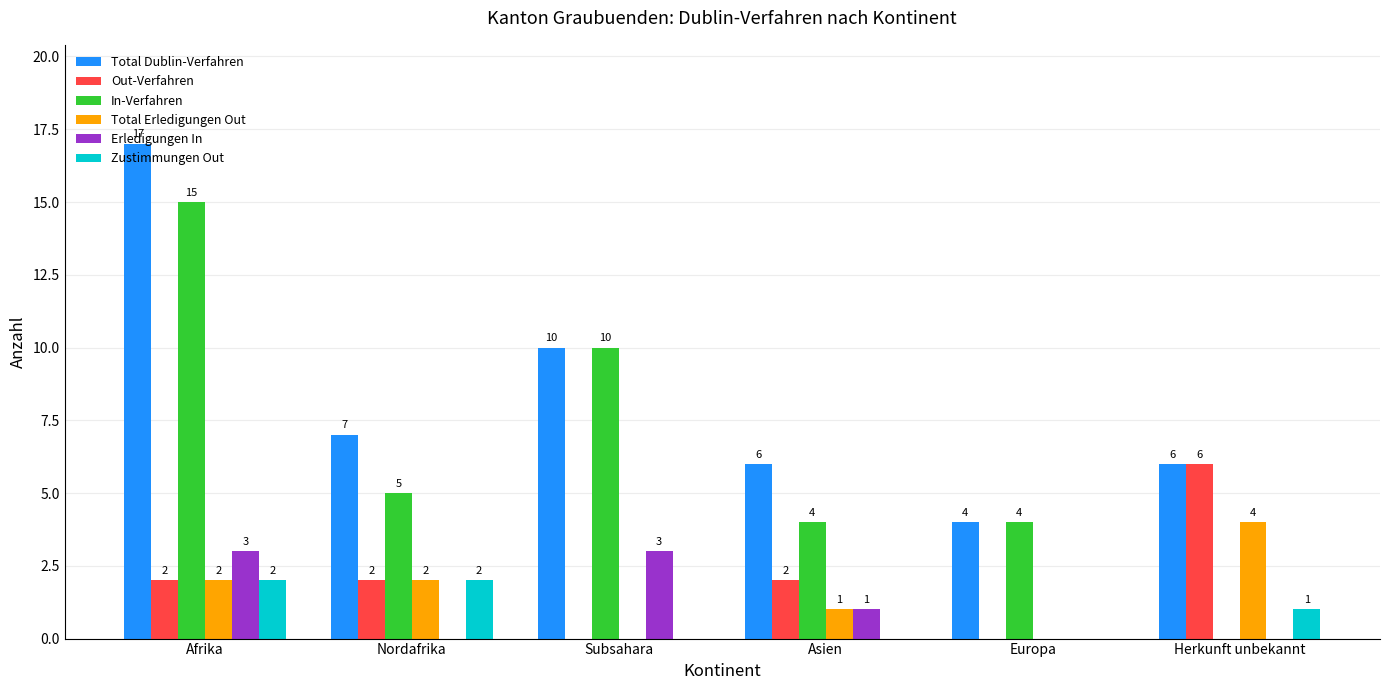

Does the chart contain stacked bars?

No